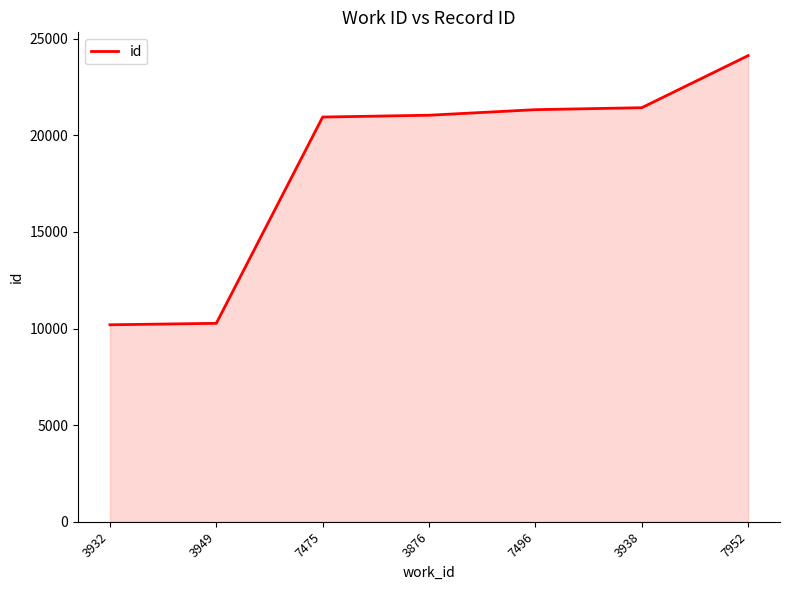

True or false: the data shows 6870 at 3932.

False